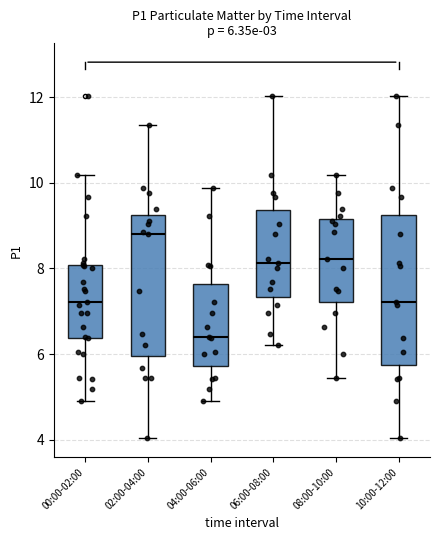

Which box's median line is the highest?

02:00-04:00